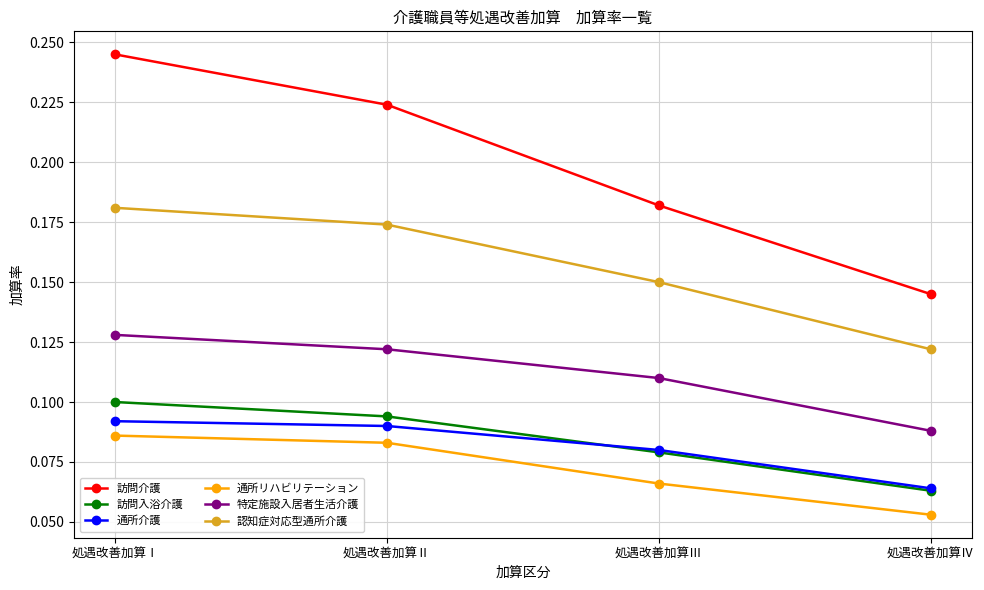

True or false: 通所リハビリテーション and 特定施設入居者生活介護 intersect in this chart.

False